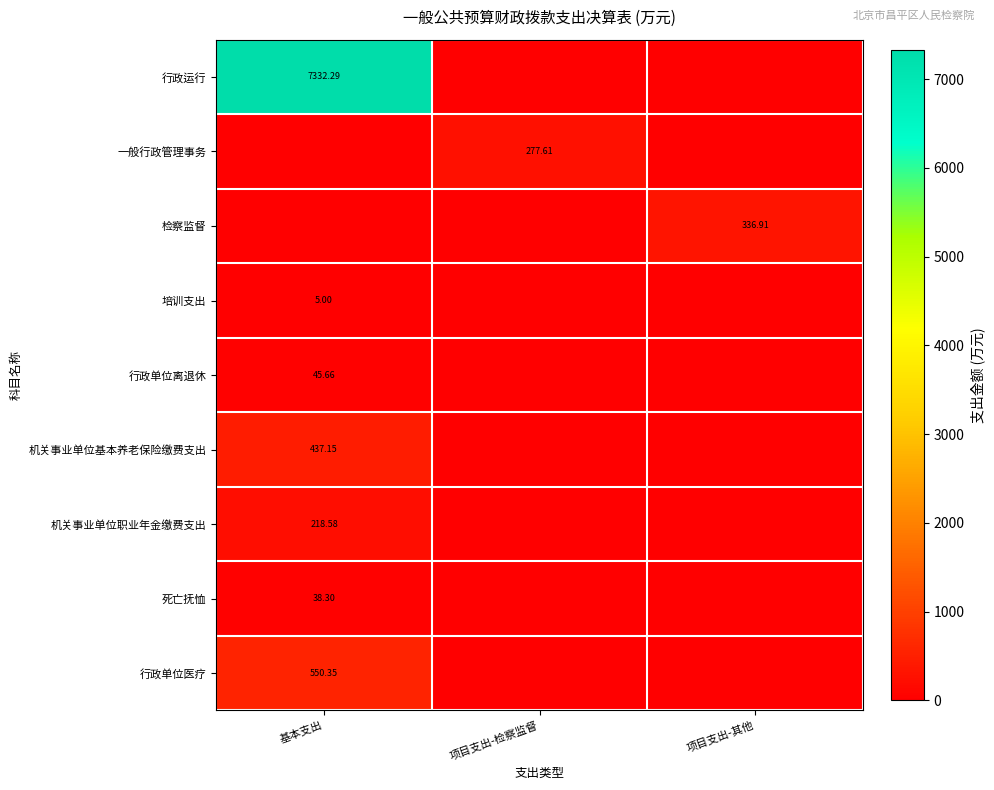

Count the number of data series in this chart.

9